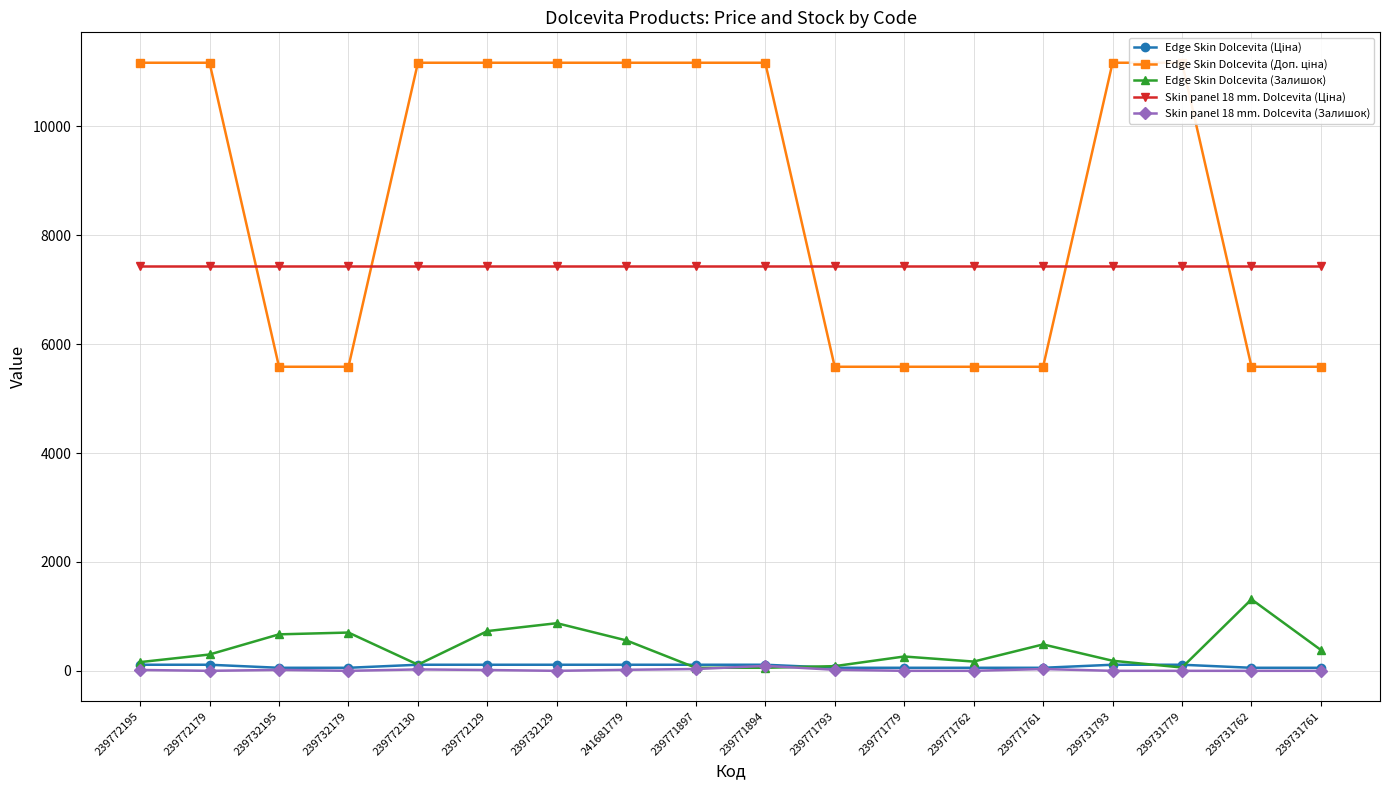

Reading right to left, list all the values displayed in this chart.

Edge Skin Dolcevita (Ціна): 55.9	55.9	111.7	111.7	55.9	55.9	55.9	55.9	111.7	111.7	111.7	111.7	111.7	111.7	55.9	55.9	111.7	111.7
Edge Skin Dolcevita (Доп. ціна): 5585.0	5585.0	11169.0	11169.0	5585.0	5585.0	5585.0	5585.0	11169.0	11169.0	11169.0	11169.0	11169.0	11169.0	5585.0	5585.0	11169.0	11169.0
Edge Skin Dolcevita (Залишок): 382.0	1313.0	61.0	185.0	485.0	170.0	263.0	86.0	56.0	56.0	559.0	875.0	730.0	113.0	703.0	670.0	300.0	160.0
Skin panel 18 mm. Dolcevita (Ціна): 7436.2	7436.2	7436.2	7436.2	7436.2	7436.2	7436.2	7436.2	7436.2	7436.2	7436.2	7436.2	7436.2	7436.2	7436.2	7436.2	7436.2	7436.2
Skin panel 18 mm. Dolcevita (Залишок): 0.0	0.0	0.0	0.0	33.0	0.0	0.0	19.0	91.0	33.0	19.0	0.0	15.0	26.0	0.0	17.0	0.0	16.0